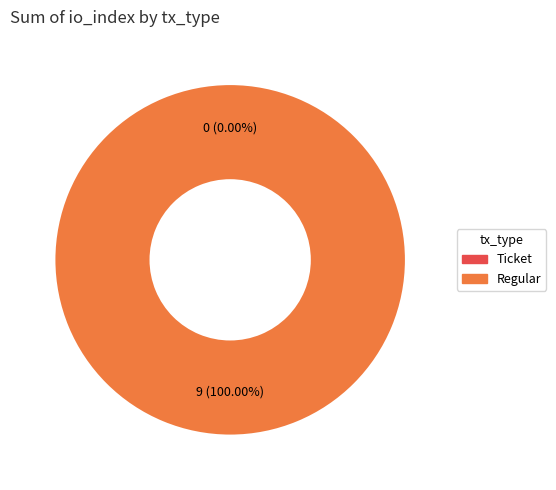

Is there any slice that represents more than half of the pie?

Yes